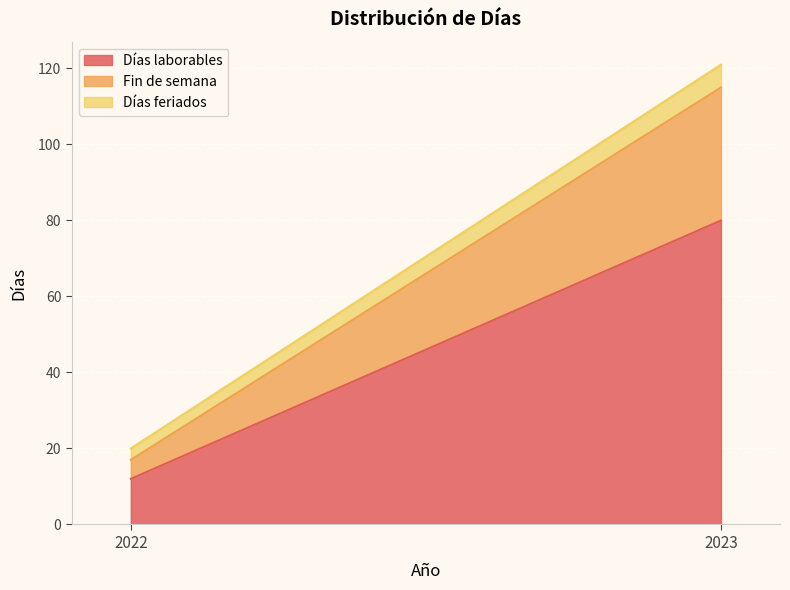

Which category has the highest value in the Días feriados series?

2023